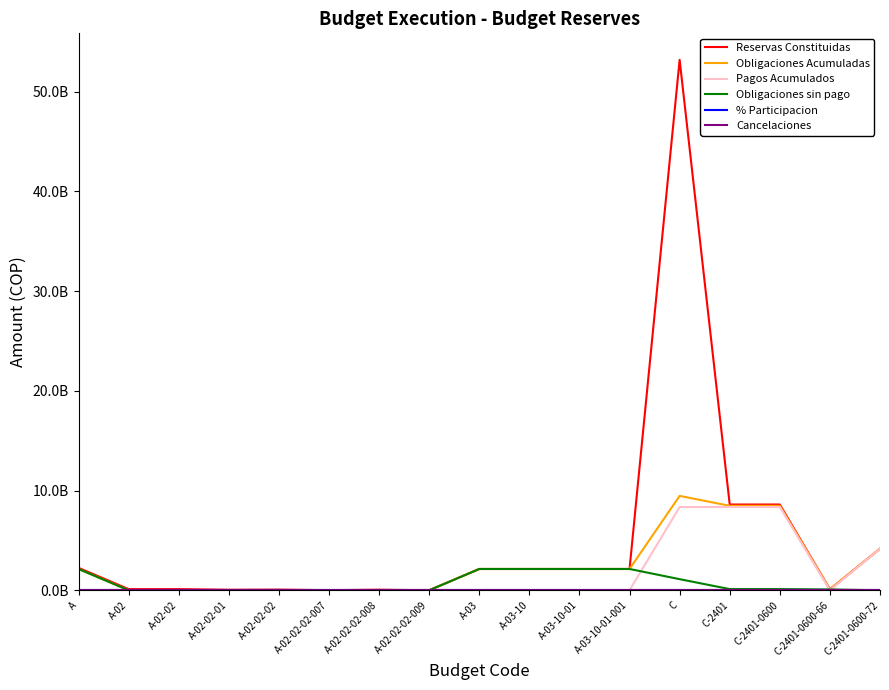

Does the chart have visible grid lines?

No